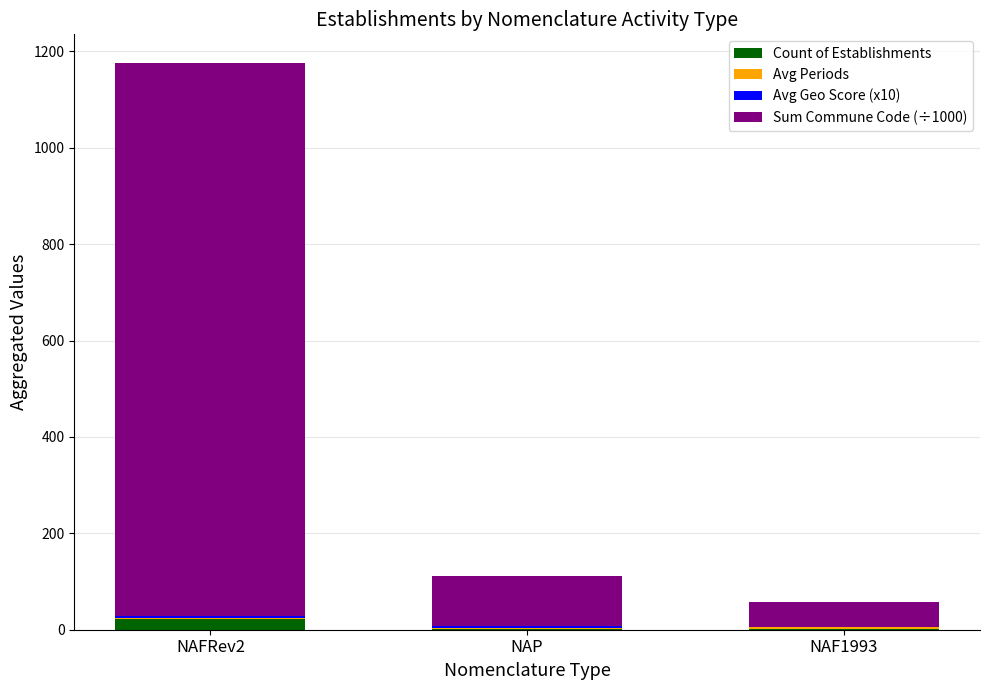

What is the sum of all Count of Establishments values?

25.0